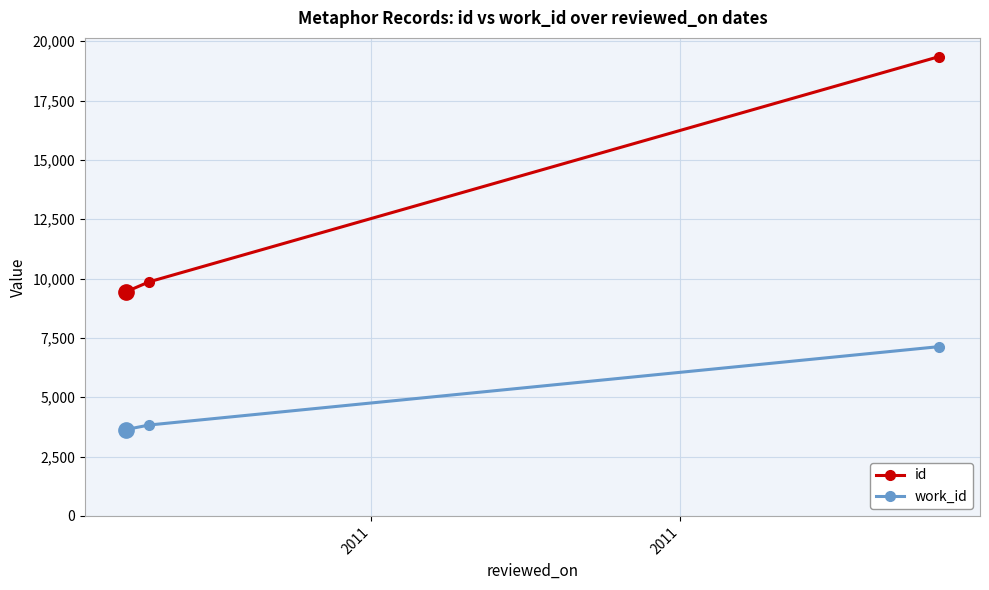

Which series has the largest total across all categories?

id